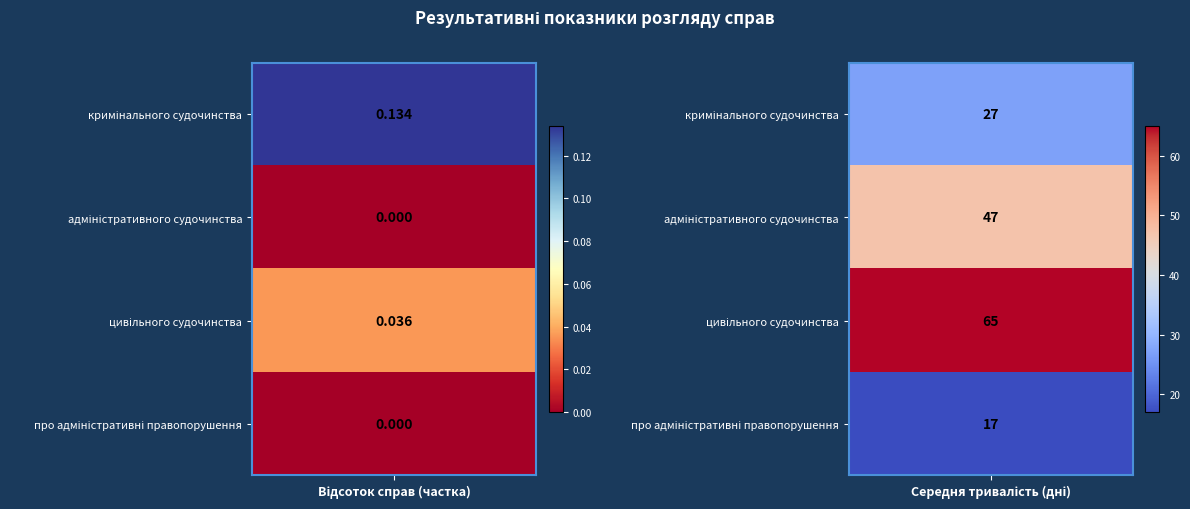

Which series changed the most between 0 and 1?

цивільного судочинства